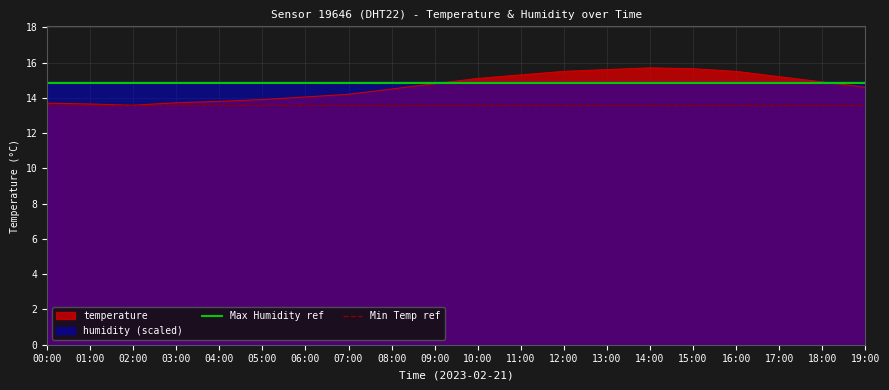

Is it true that Max Humidity ref equals 6.6 at 00:00?

False